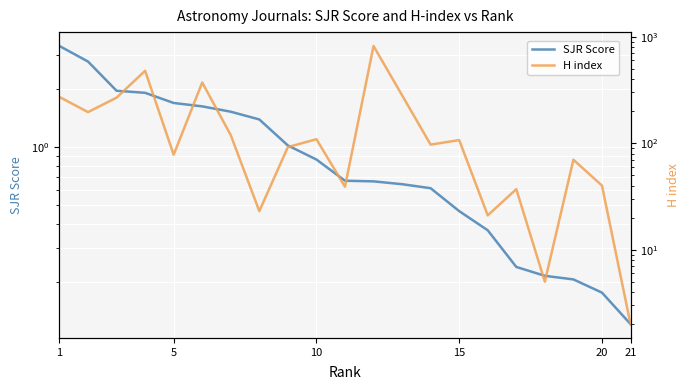

True or false: H index and SJR Score cross at least once.

False